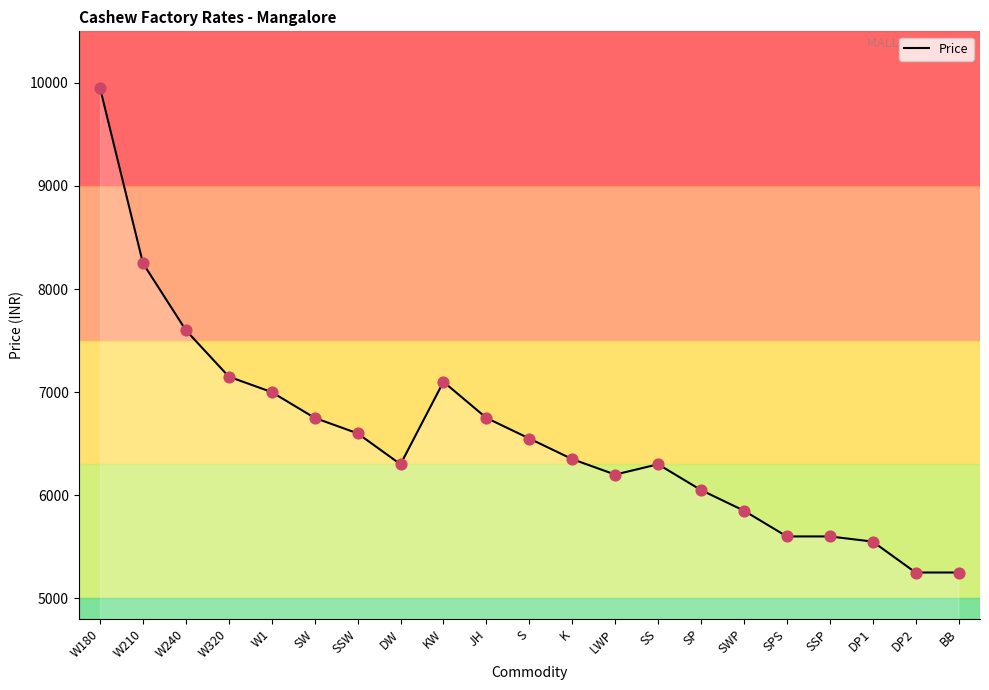

Between K and W210, which is larger?

W210